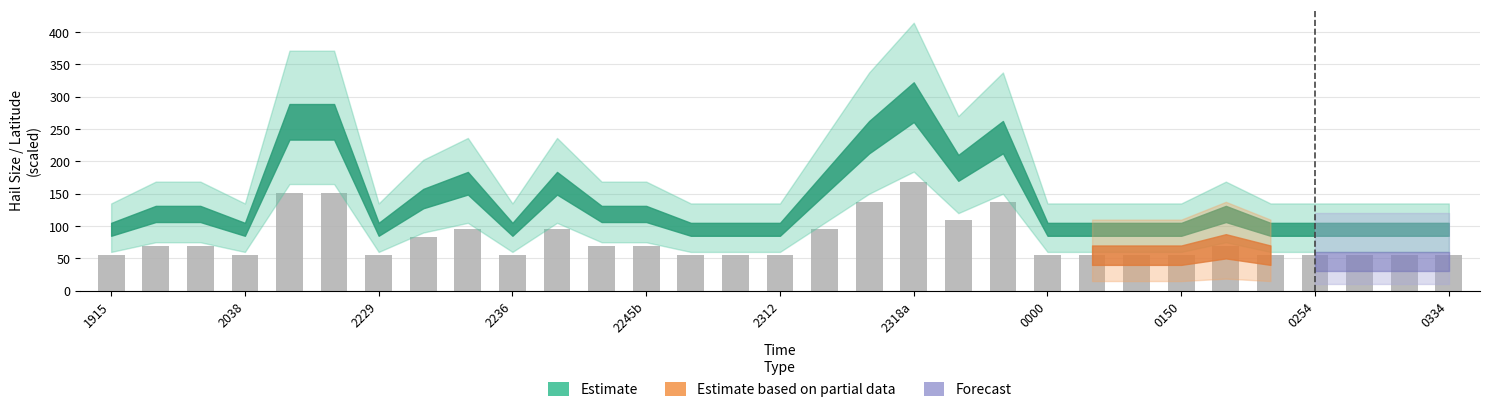

What is the greatest value displayed?

168.9